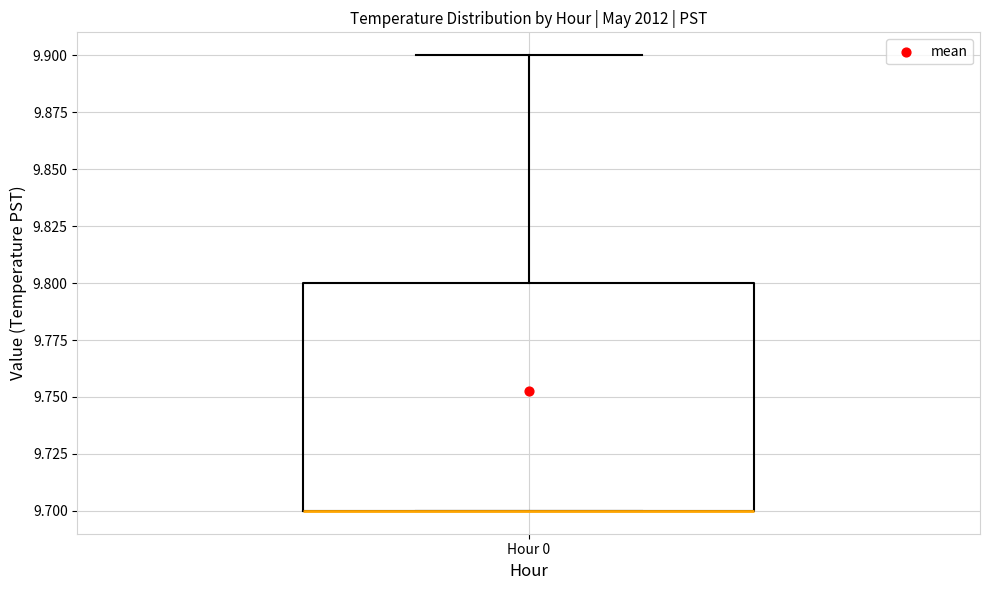

Read this box plot against the y-axis: the position of the median line, the range covered by the box, and the ends of both whiskers. The values are not printed on the chart, so give them approximately, as read against the axis.

median 9.7 (drawn on the box's lower edge), box 9.7 to 9.8, whiskers 9.7 to 9.9